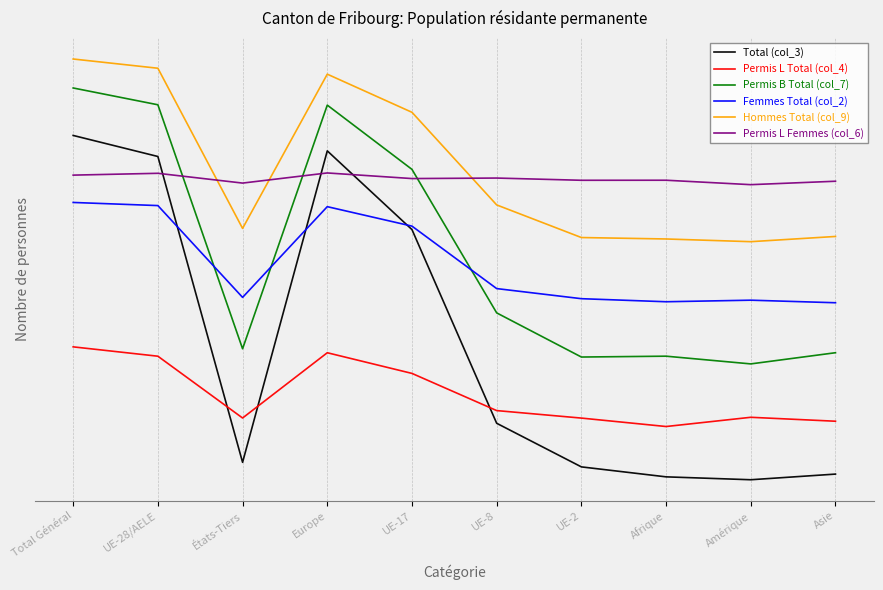

Rank the categories by Femmes Total (col_2) value from lowest to highest.

Asie, Afrique, Amérique, UE-2, États-Tiers, UE-8, UE-17, Europe, UE-28/AELE, Total Général